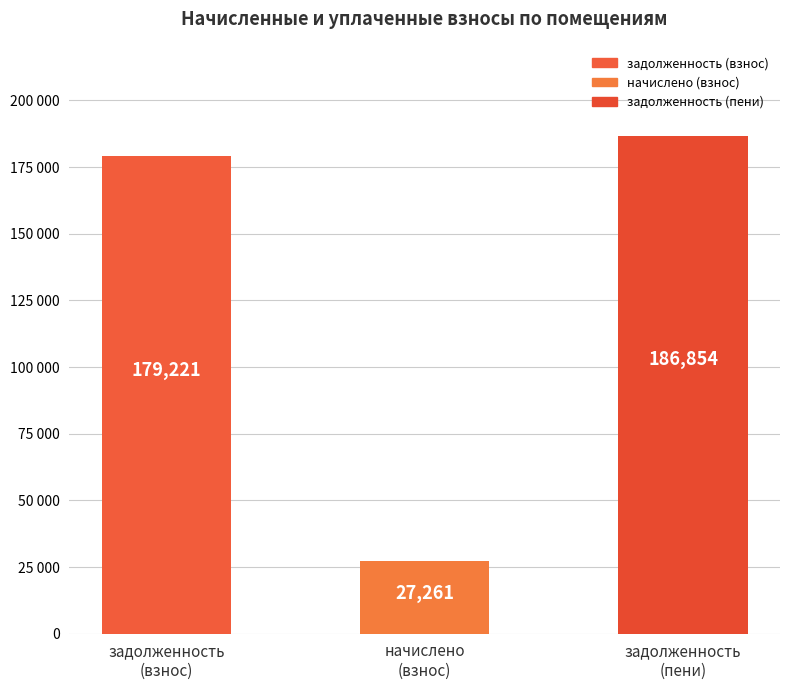

What is the change in value from задолженность
(взнос) to задолженность
(пени)?

+7632.8